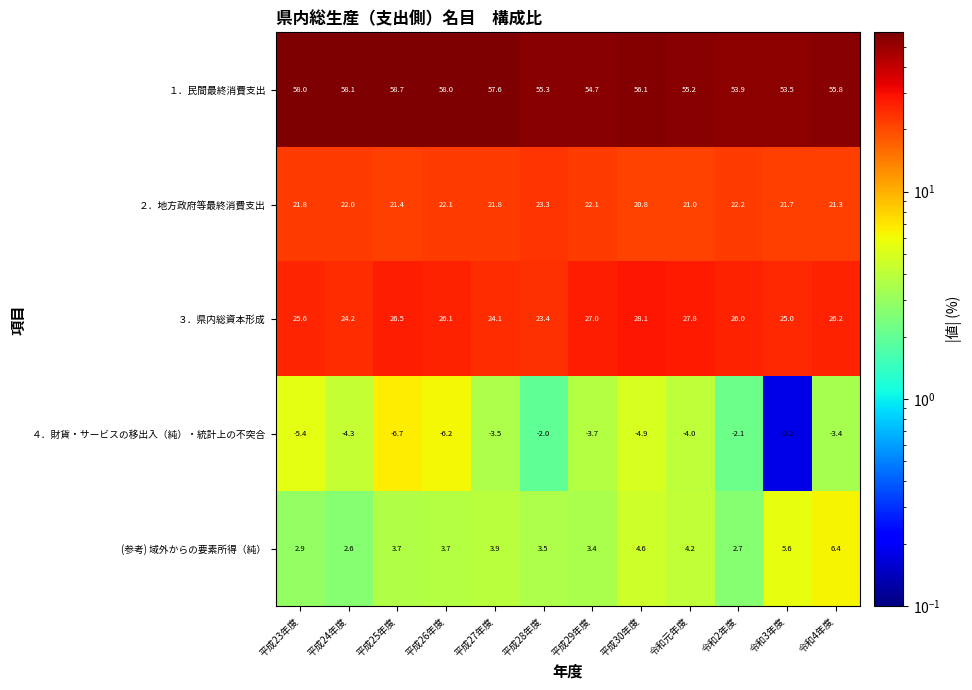

Between 平成24年度 and 平成30年度, which series saw the biggest shift?

３．県内総資本形成